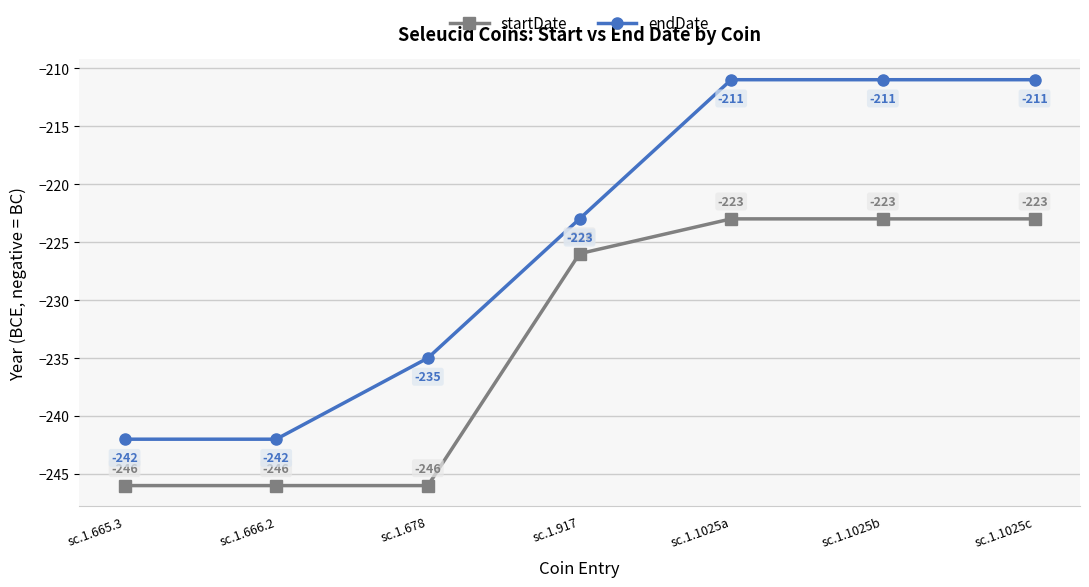

At which label does endDate first exceed -223?

sc.1.1025a